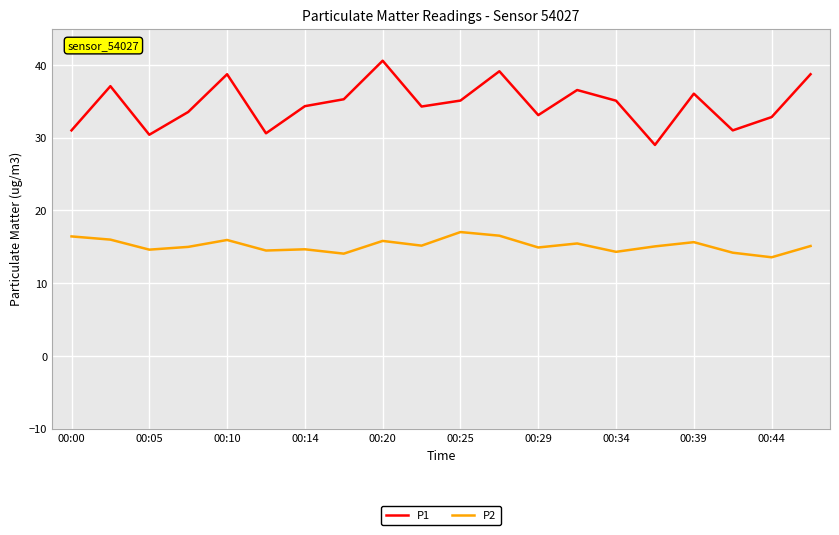

Count the number of data series in this chart.

2